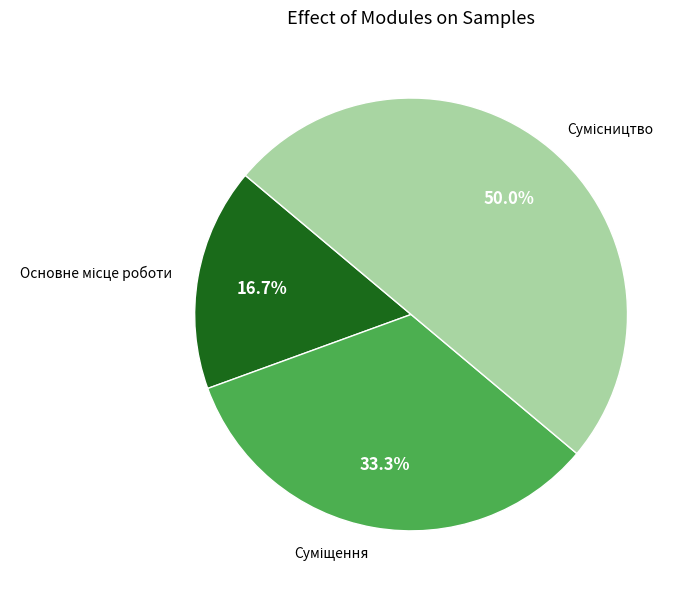

Count the number of slices in the pie.

3